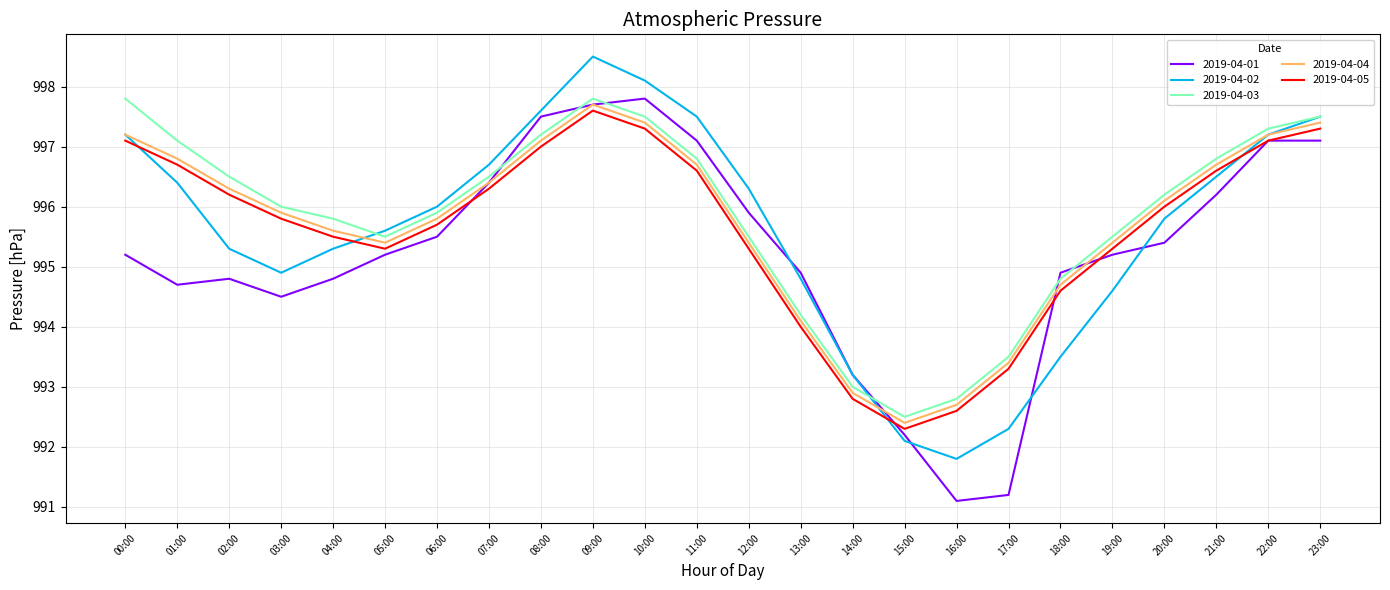

True or false: 2019-04-05 has a value of 993.3 at 17:00.

True